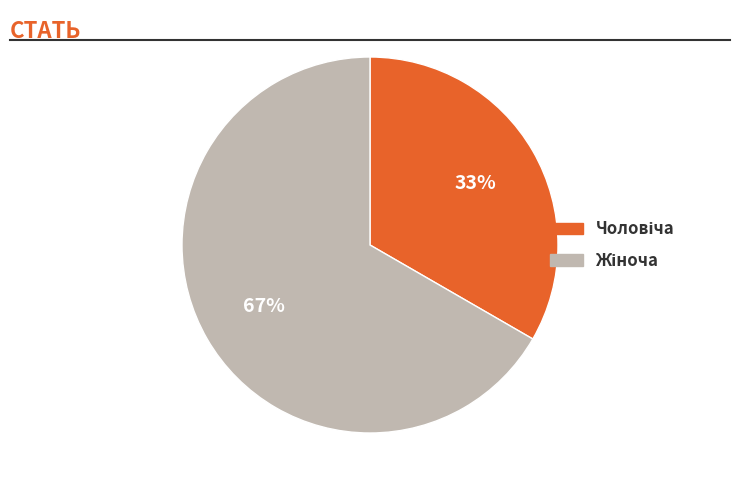

To the nearest percent, what is the average slice percentage?

50%